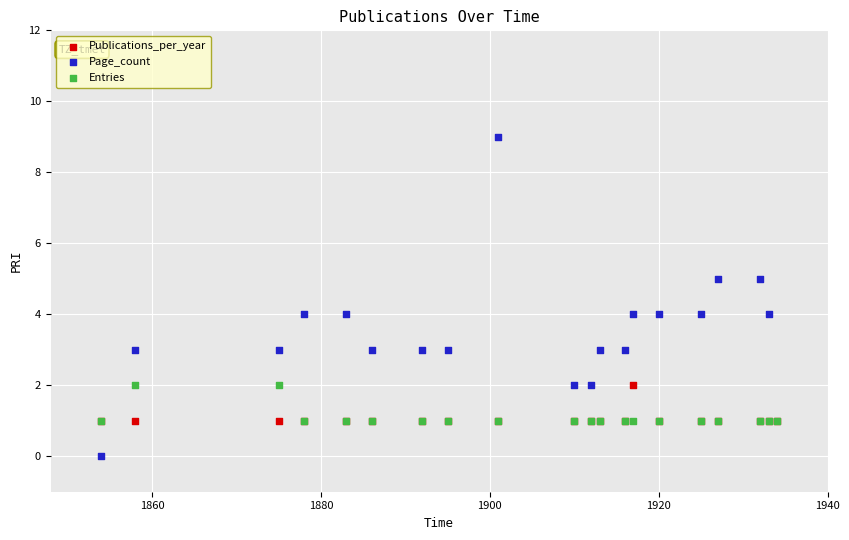

Which series has the largest total across all categories?

Page_count